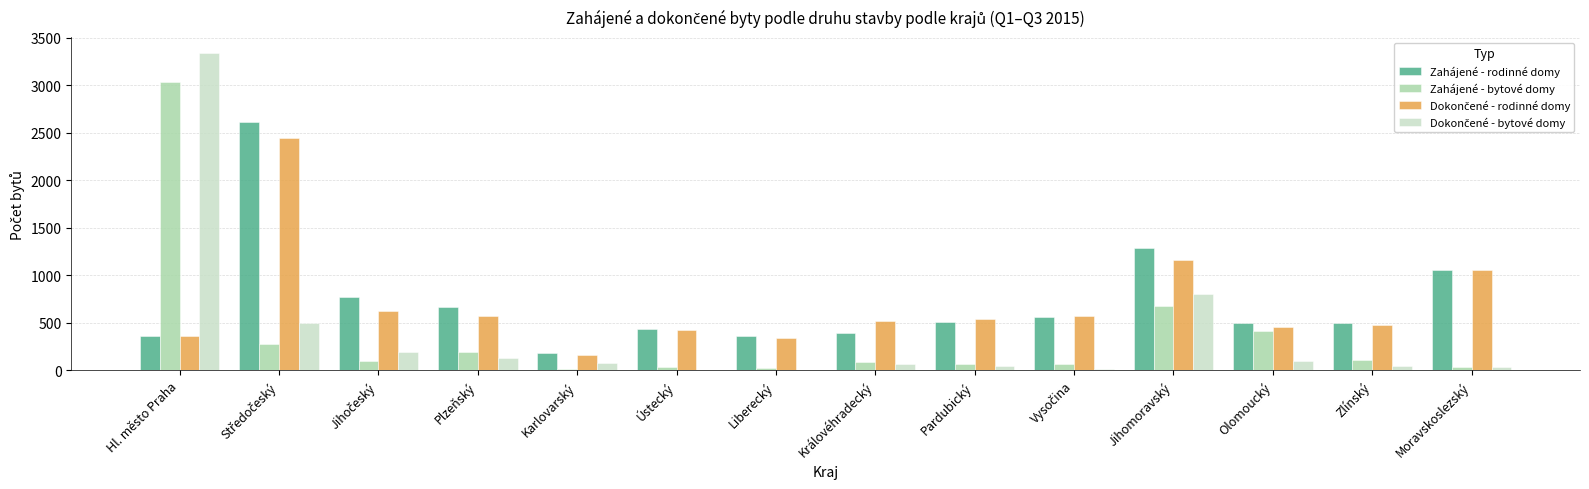

At which label does Zahájené - bytové domy reach its peak?

Hl. město Praha